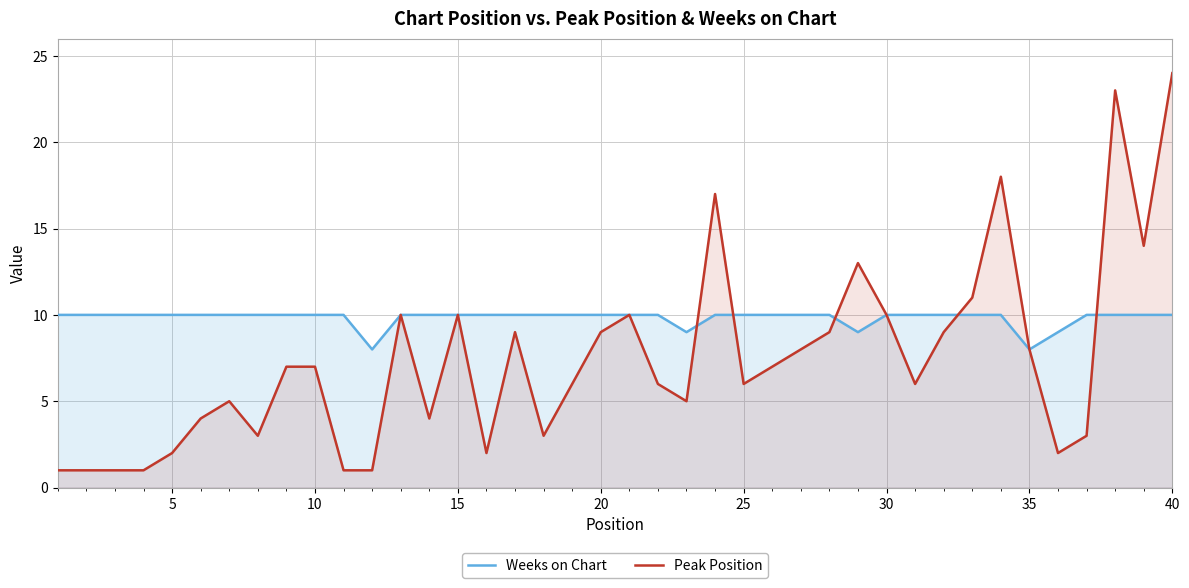

True or false: Weeks on Chart has more than 2 points higher than both neighbors.

False